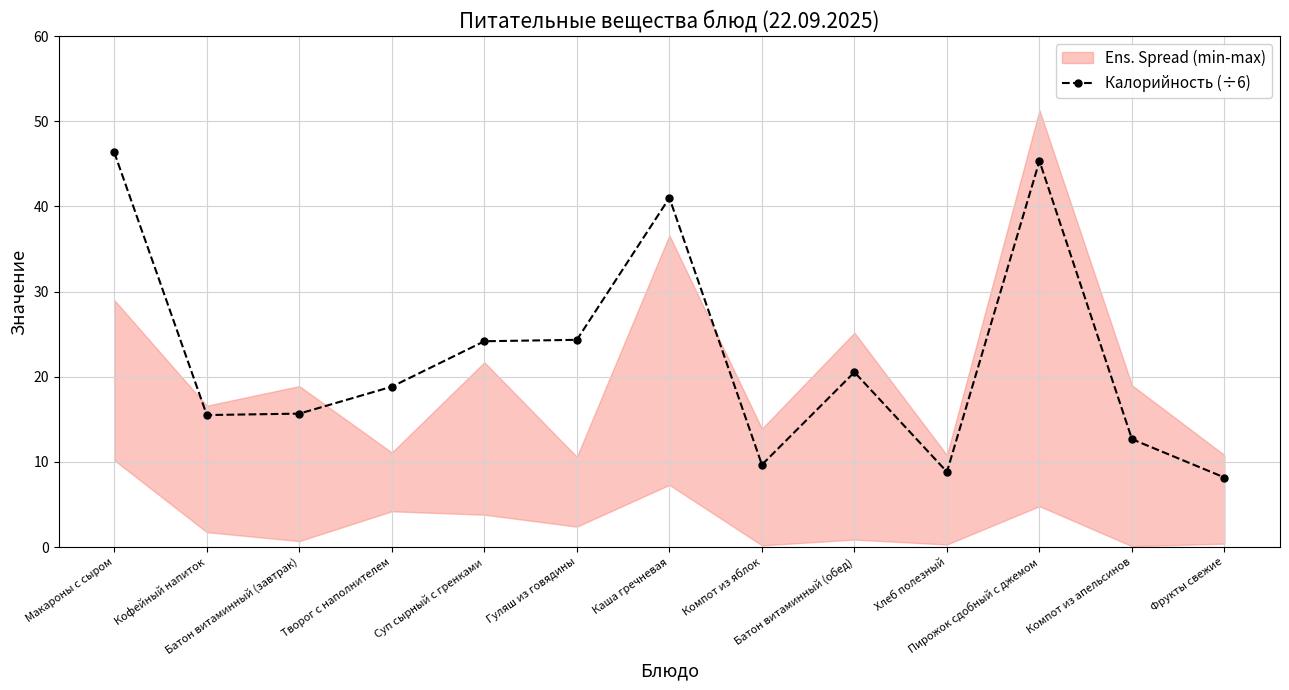

What is the sum of all values?

291.0